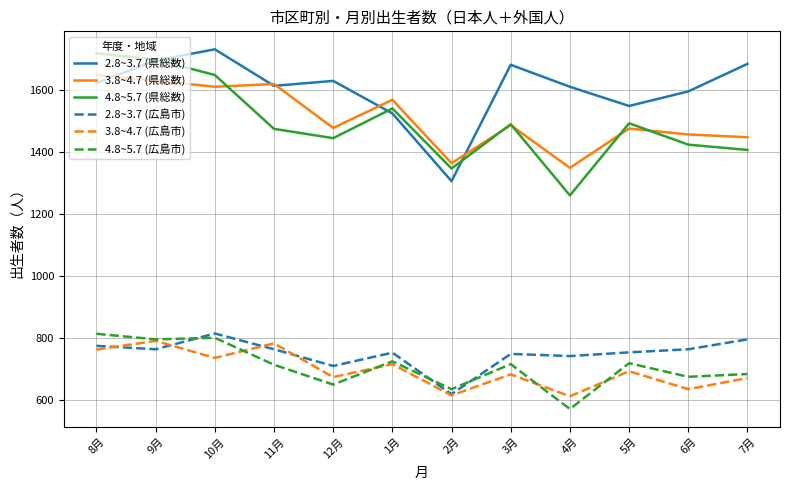

How many lines are shown in the chart?

6